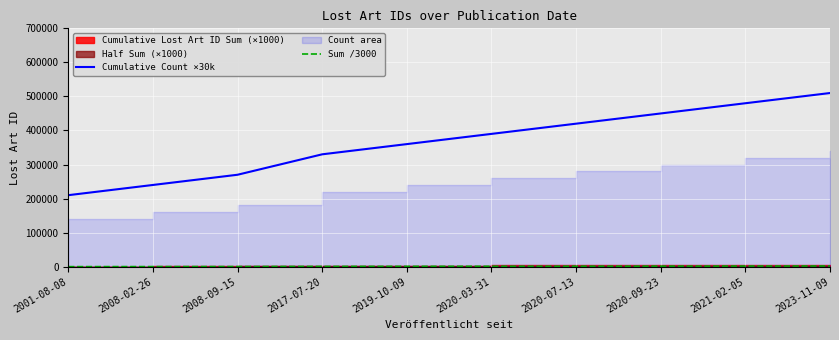

What is the sum of all Cumulative Count ×30k values?

3660000.0